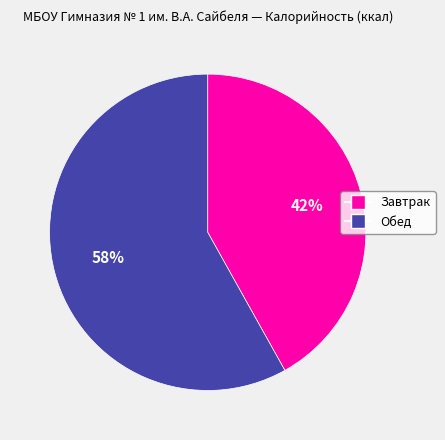

Count the number of slices in the pie.

2